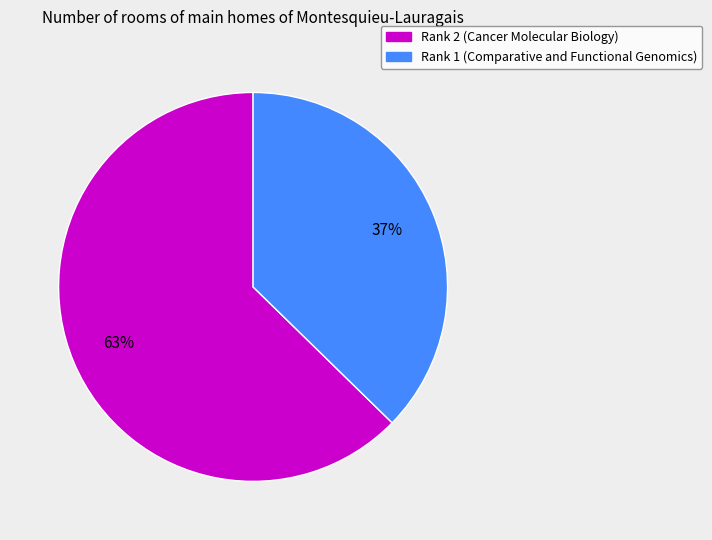

What is the smallest slice in the pie chart?

Rank 1 (Comparative and Functional Genomics)